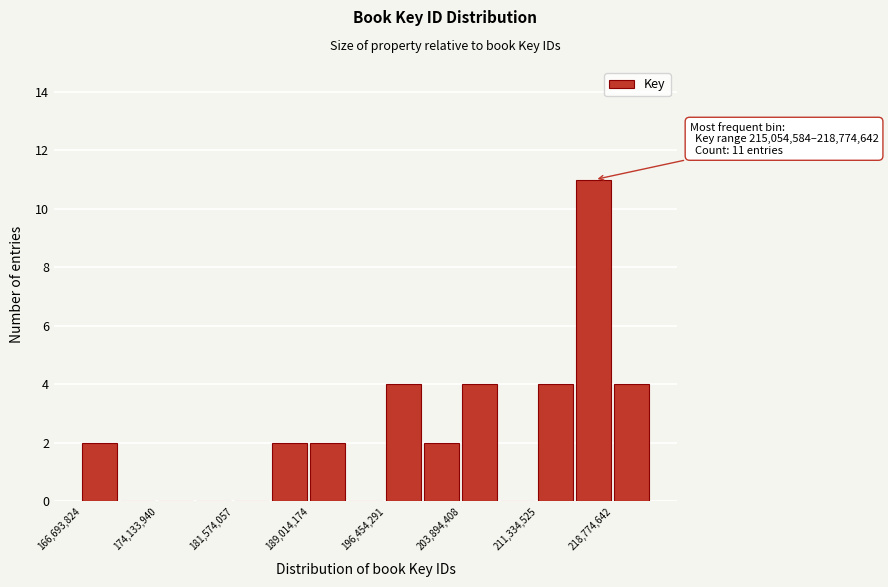

Around what value on the x-axis is the tallest bar? Give the approximate position of its centre, as read against the axis.

217000000